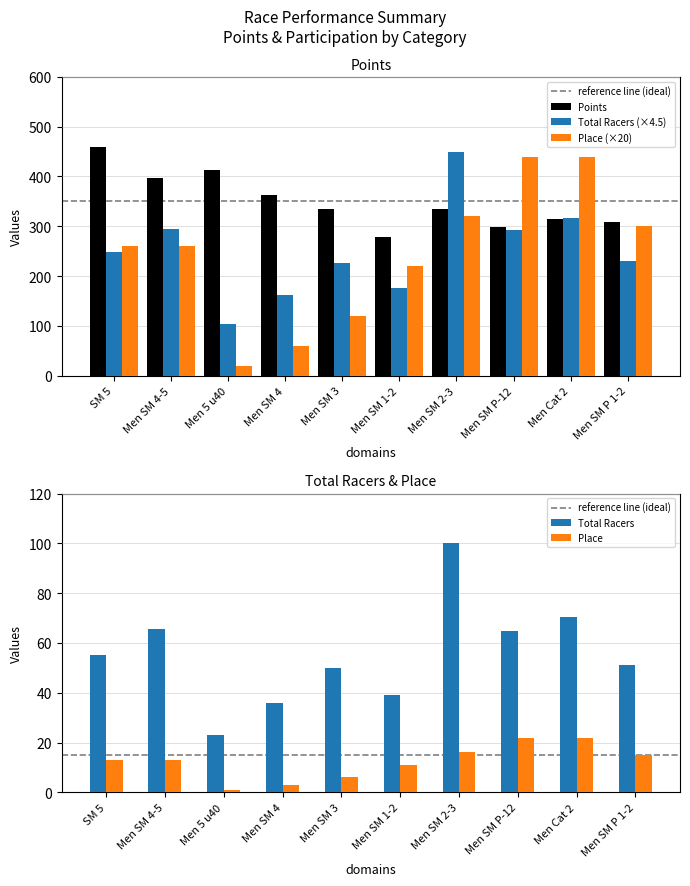

Between Men SM 2-3 and Men SM 3, which is larger?

Men SM 2-3